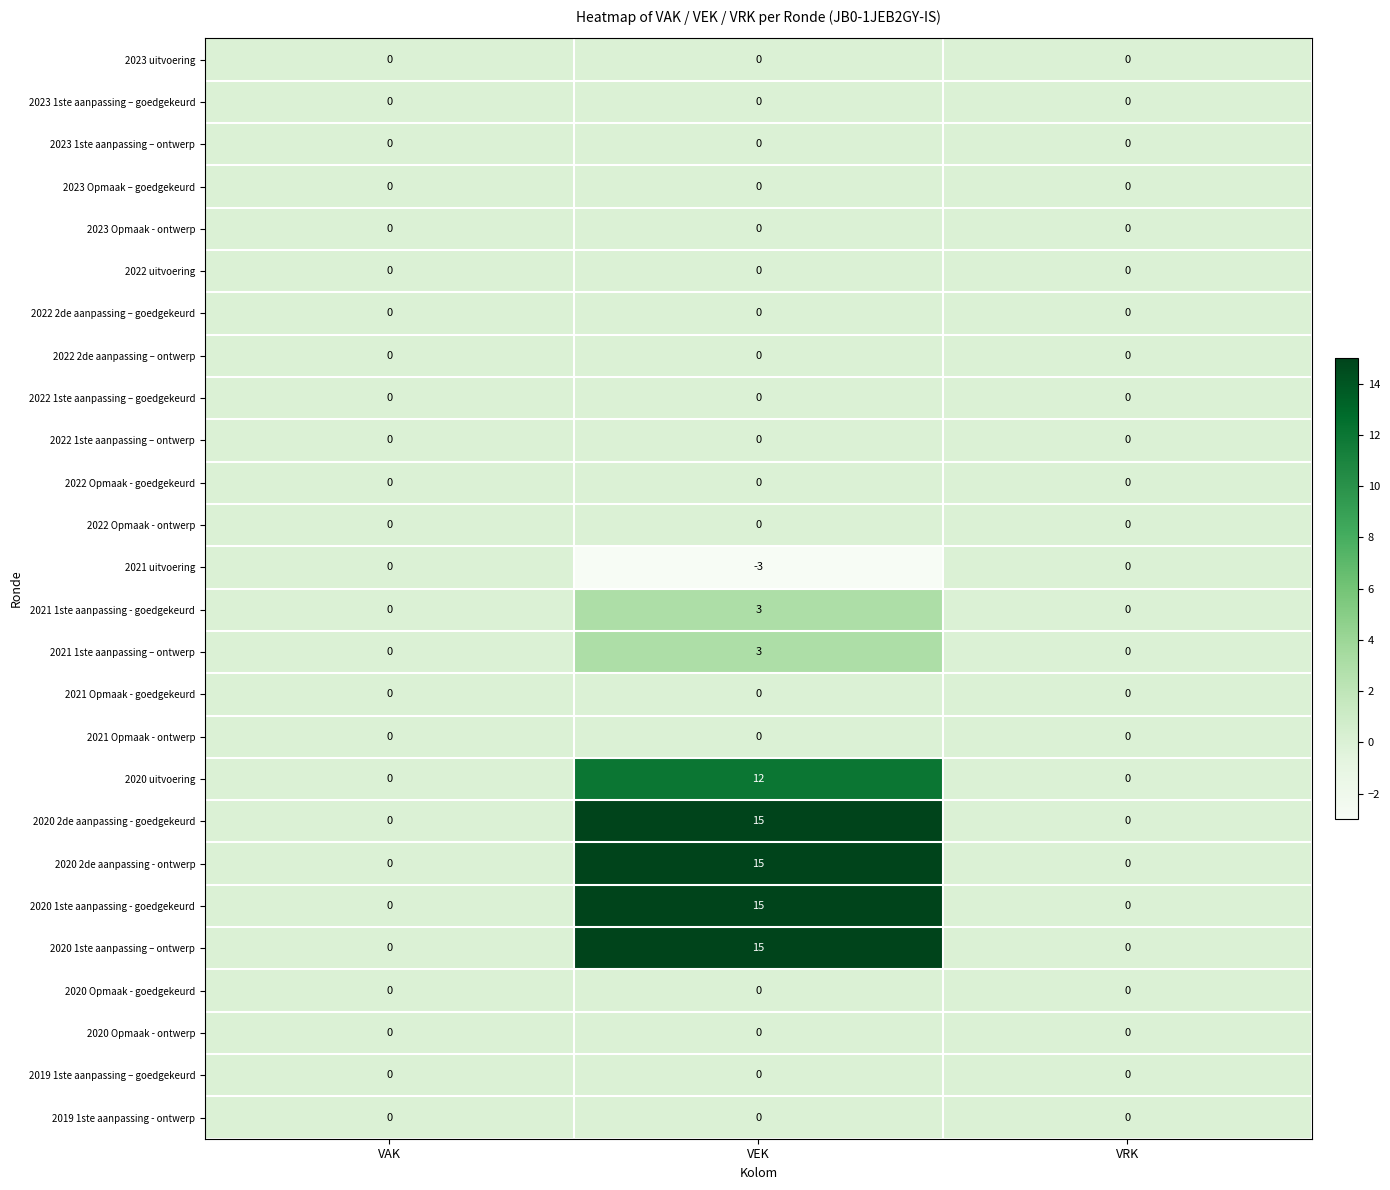

Count the number of data series in this chart.

26